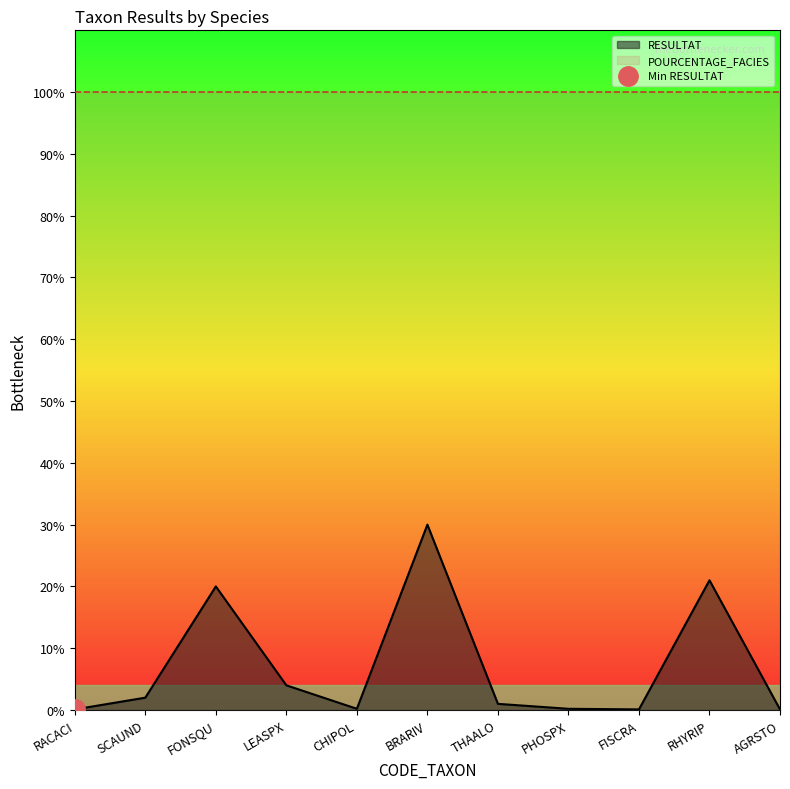

What is the greatest value displayed?

30.0